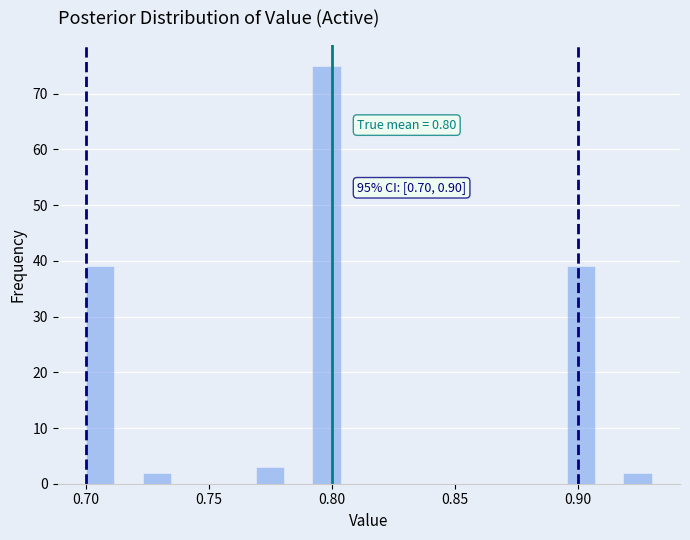

Around what value on the x-axis is the tallest bar? Give the approximate position of its centre, as read against the axis.

0.800